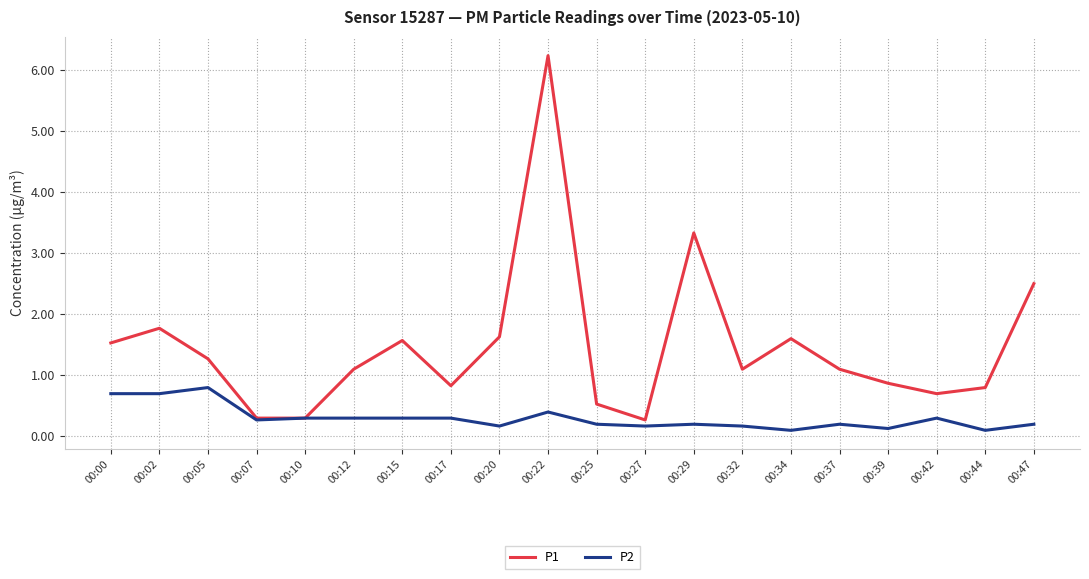

Is it true that P1 equals 0.4 at 00:44?

False